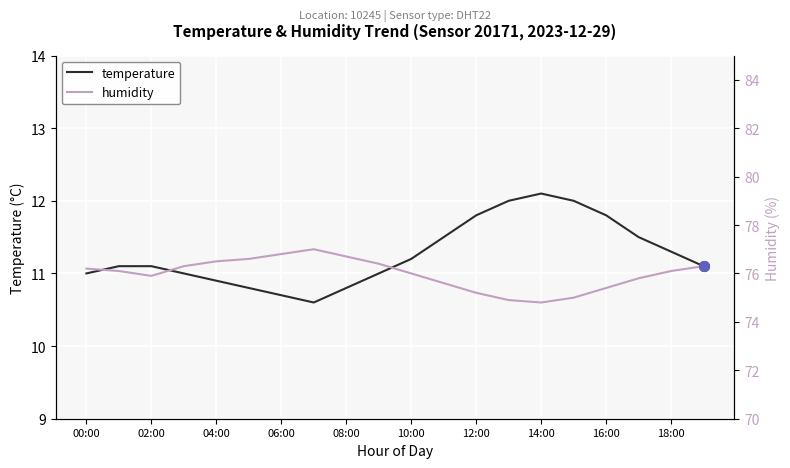

Is this an area chart (filled region under the line)?

No